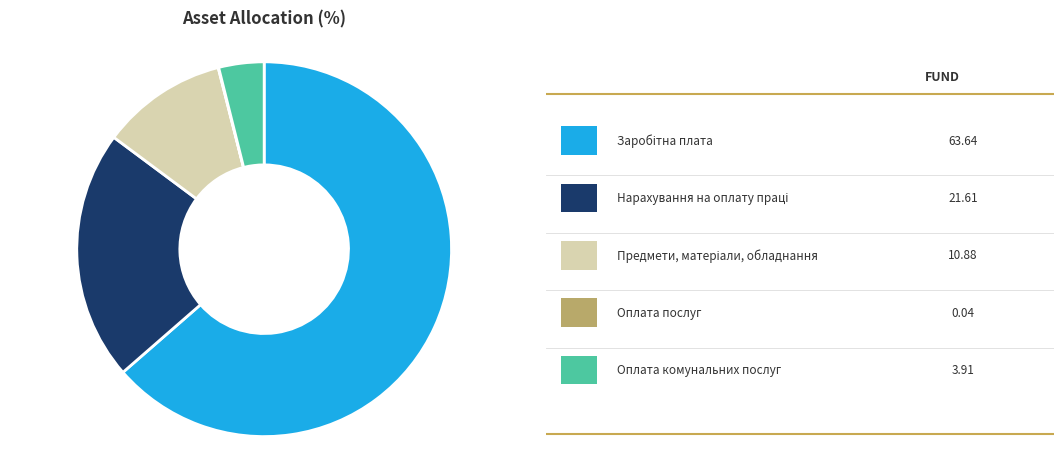

Is there a majority slice in this chart?

Yes